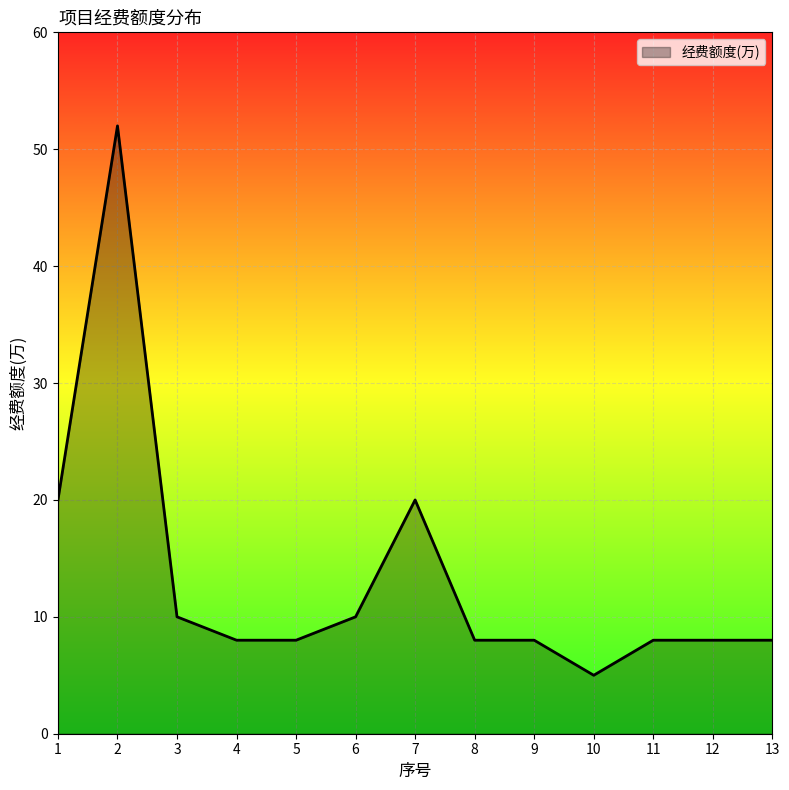

What is the difference between the maximum and minimum values?

47